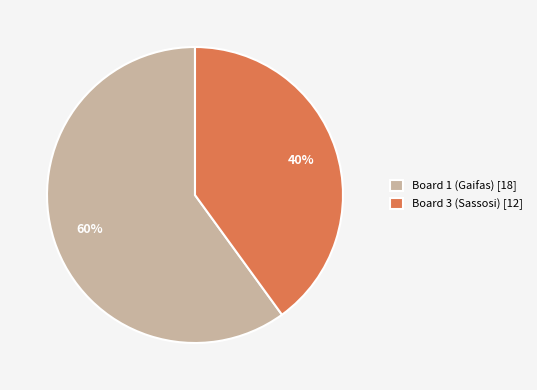

How many segments does this pie chart have?

2